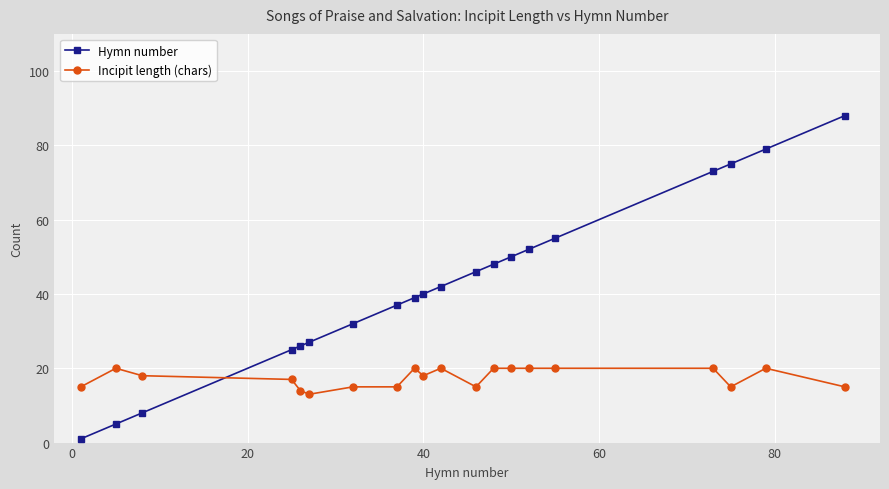

Which series has the largest total across all categories?

Hymn number